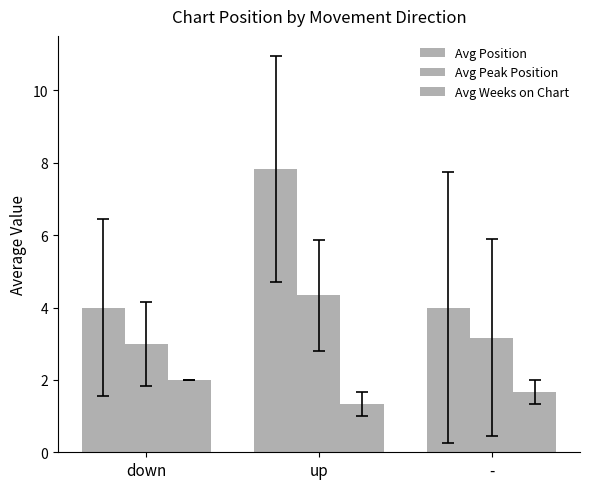

What is the difference between the Avg Peak Position values at - and up?

1.2